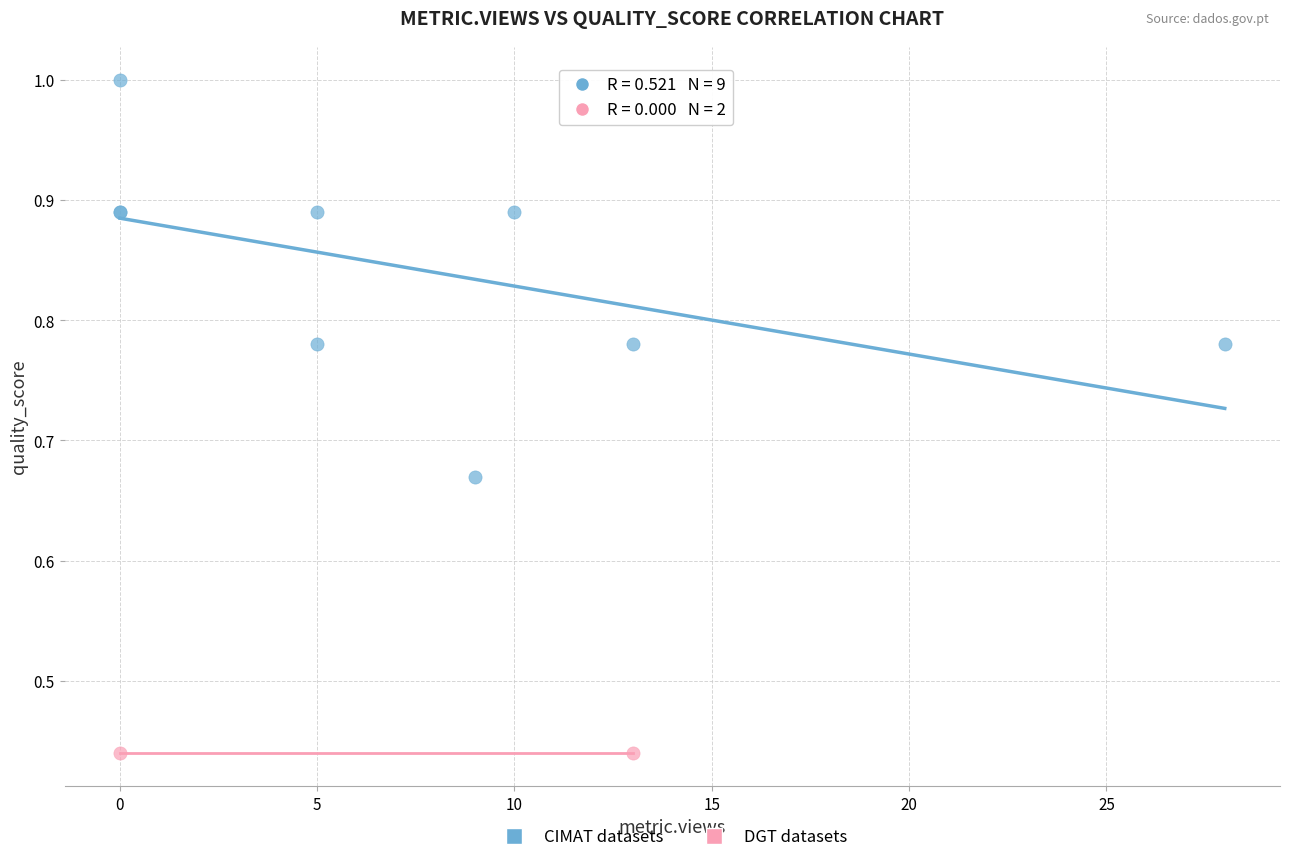

What are all the series names shown in the legend?

CIMAT datasets, DGT datasets